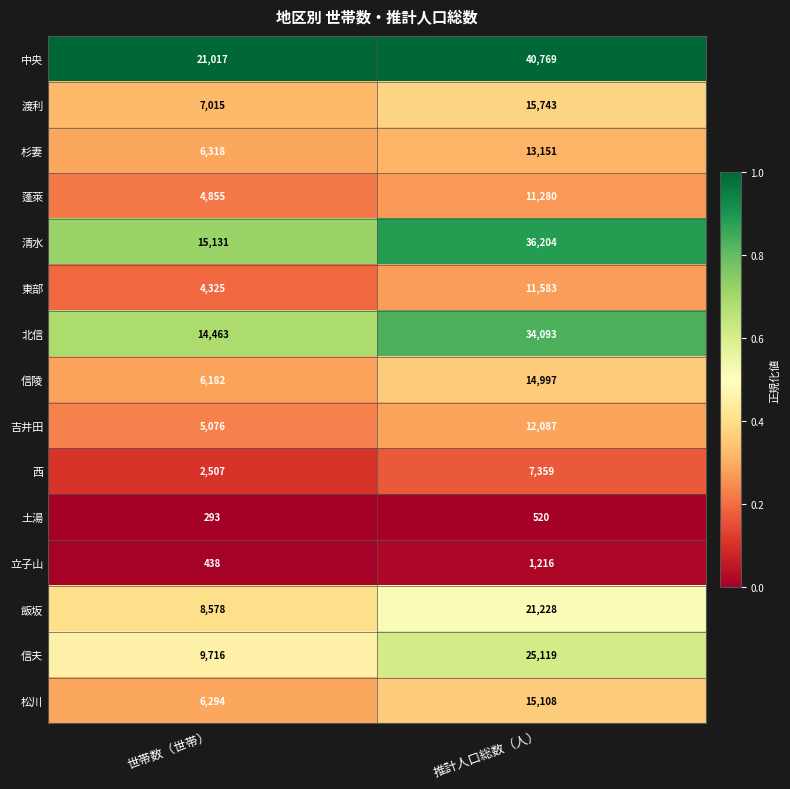

List the series in order of their peak value, highest first.

中央, 清水, 北信, 信夫, 飯坂, 渡利, 松川, 信陵, 杉妻, 吉井田, 東部, 蓬萊, 西, 立子山, 土湯